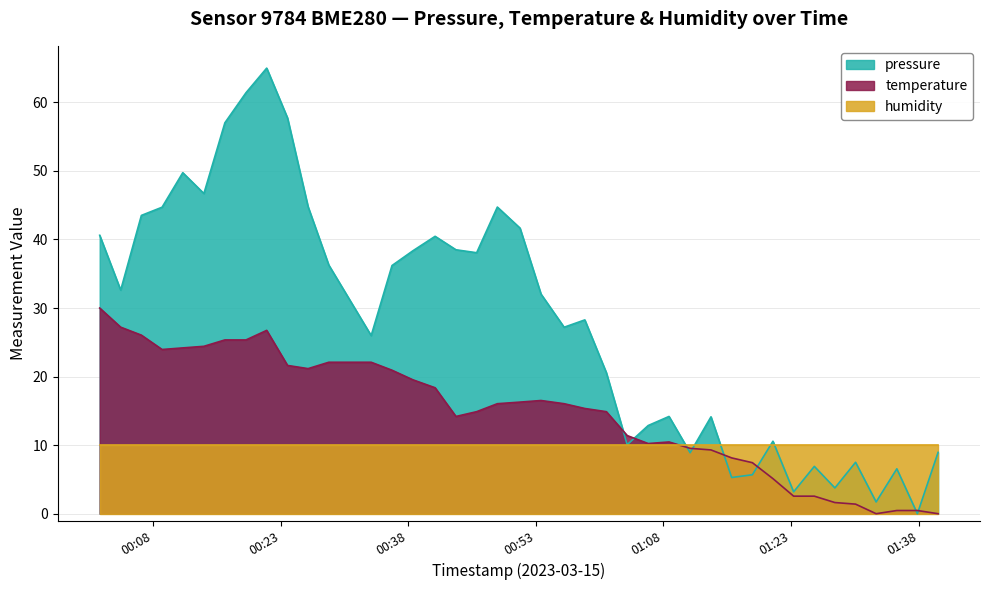

True or false: temperature has a value of 4.8 at 2023-03-15T00:46:02.

False